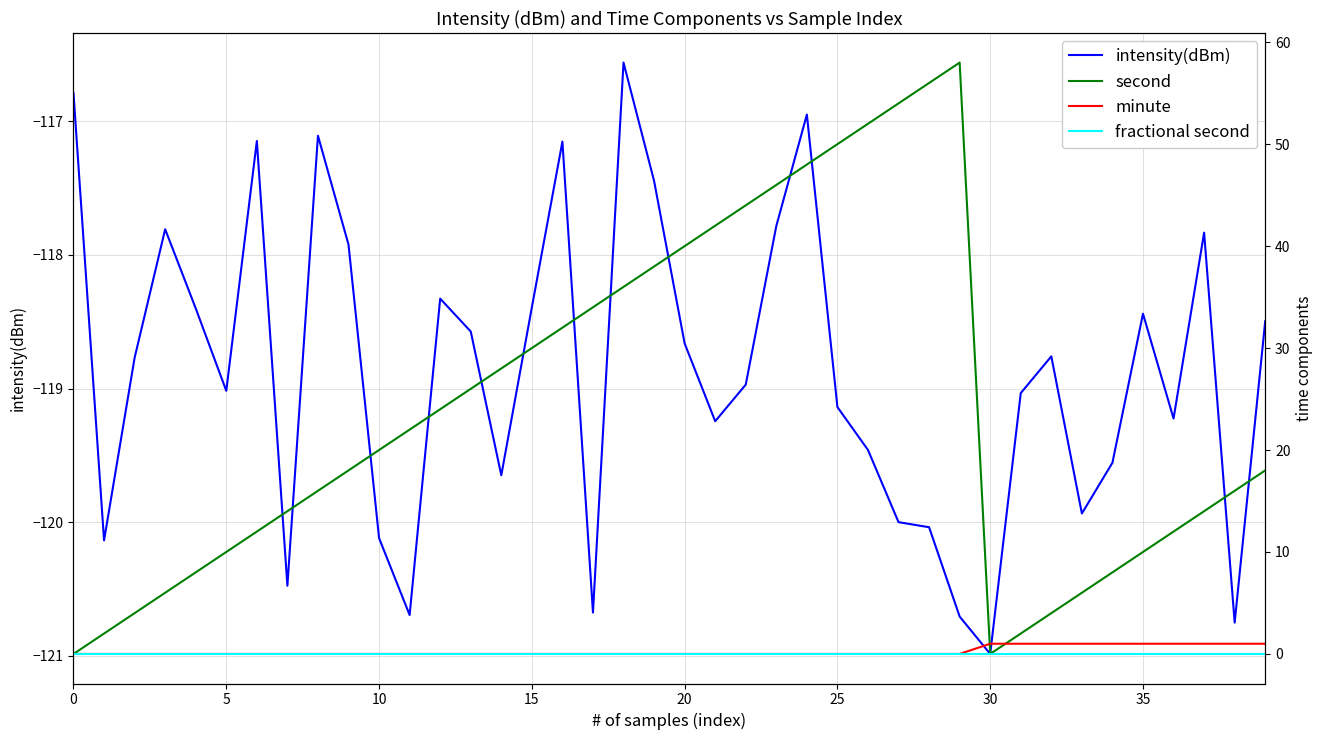

How many data points in intensity(dBm) are above -118?

11